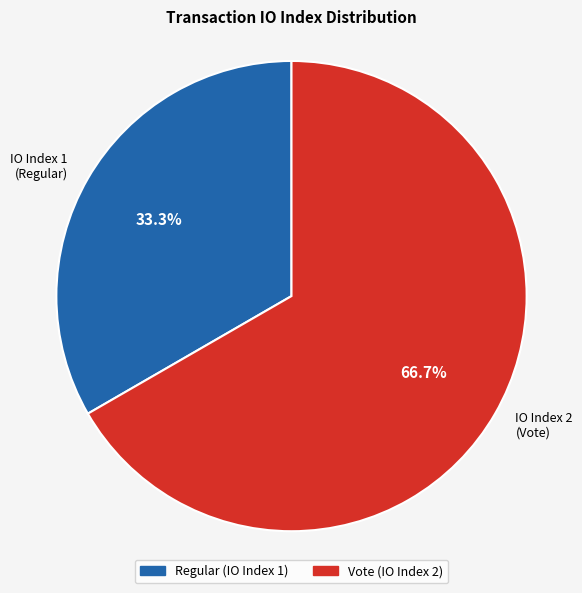

Does any single category account for the majority?

Yes